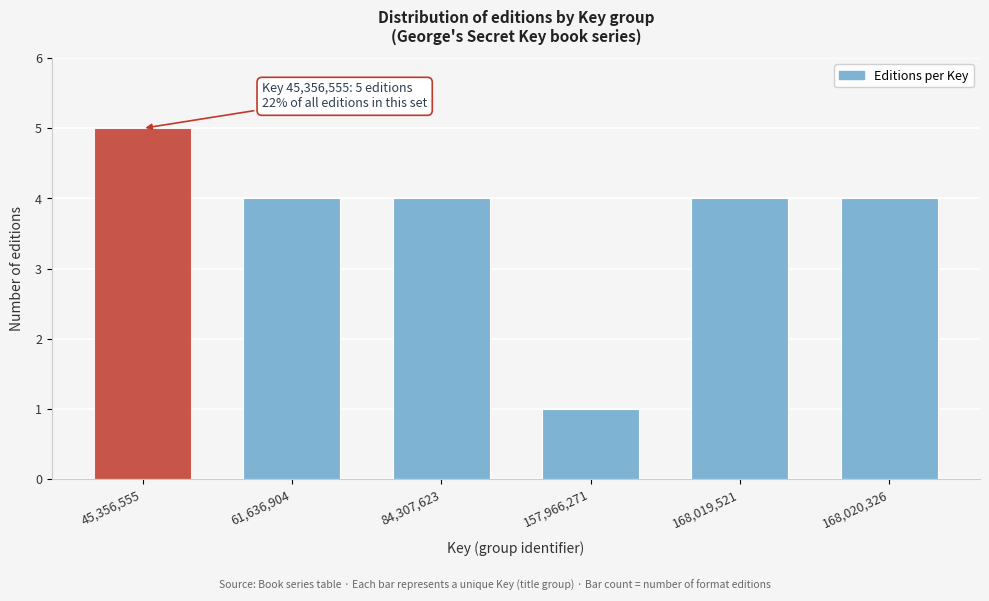

Reading left to right, what are all the values shown in this chart?

45,356,555=5	61,636,904=4	84,307,623=4	157,966,271=1	168,019,521=4	168,020,326=4